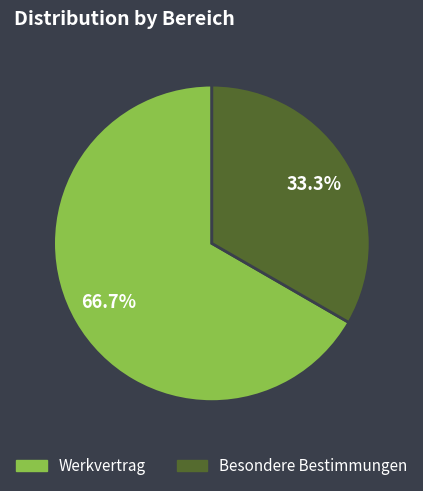

To the nearest percent, what is the average slice percentage?

50%